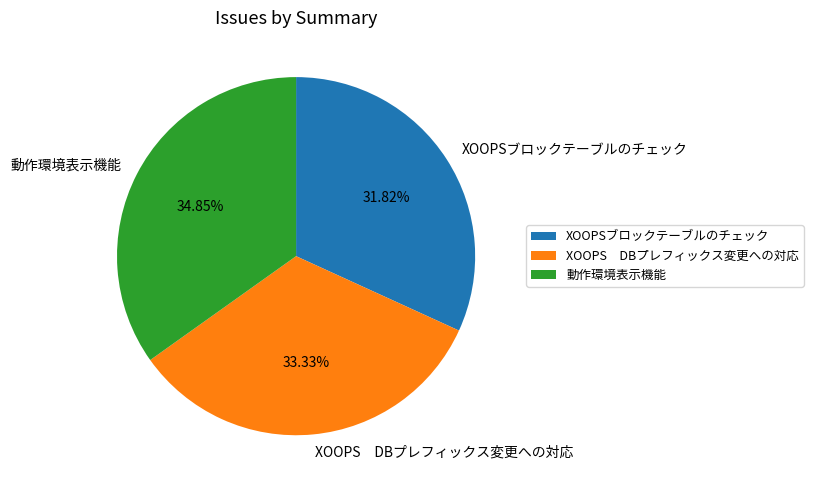

The XOOPSブロックテーブルのチェック slice represents 44% of the pie. True or false?

False